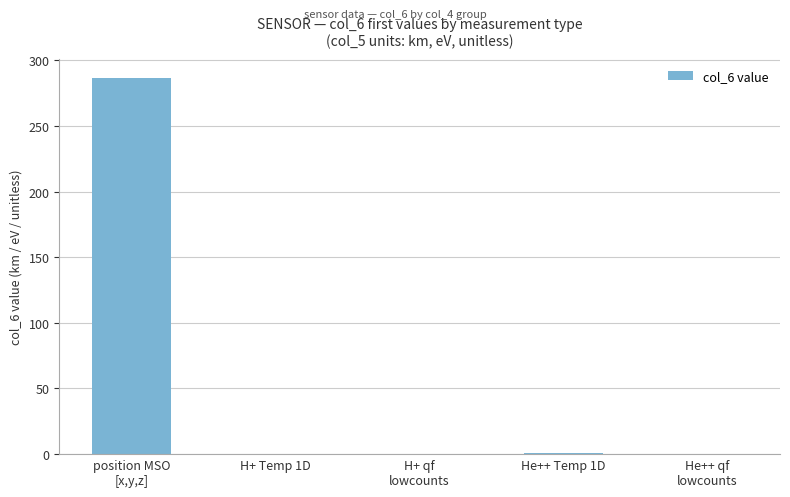

What is the greatest value displayed?

286.8